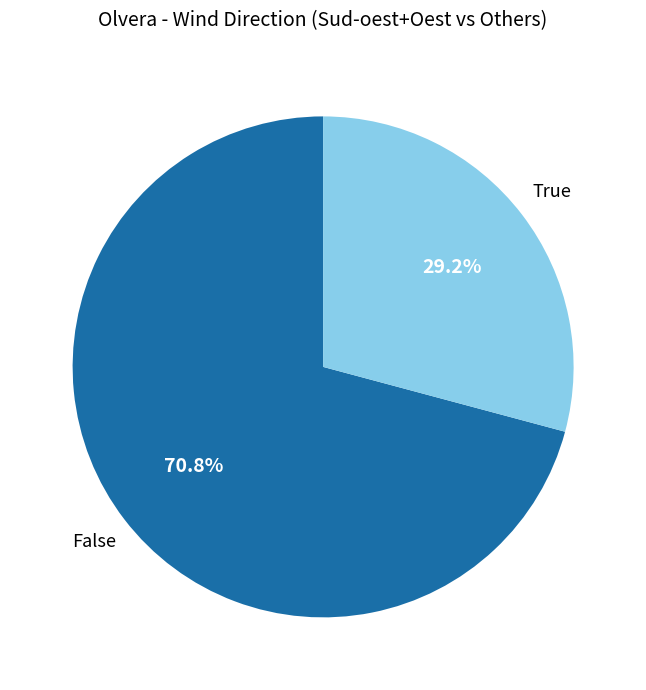

Does any single category account for the majority?

Yes